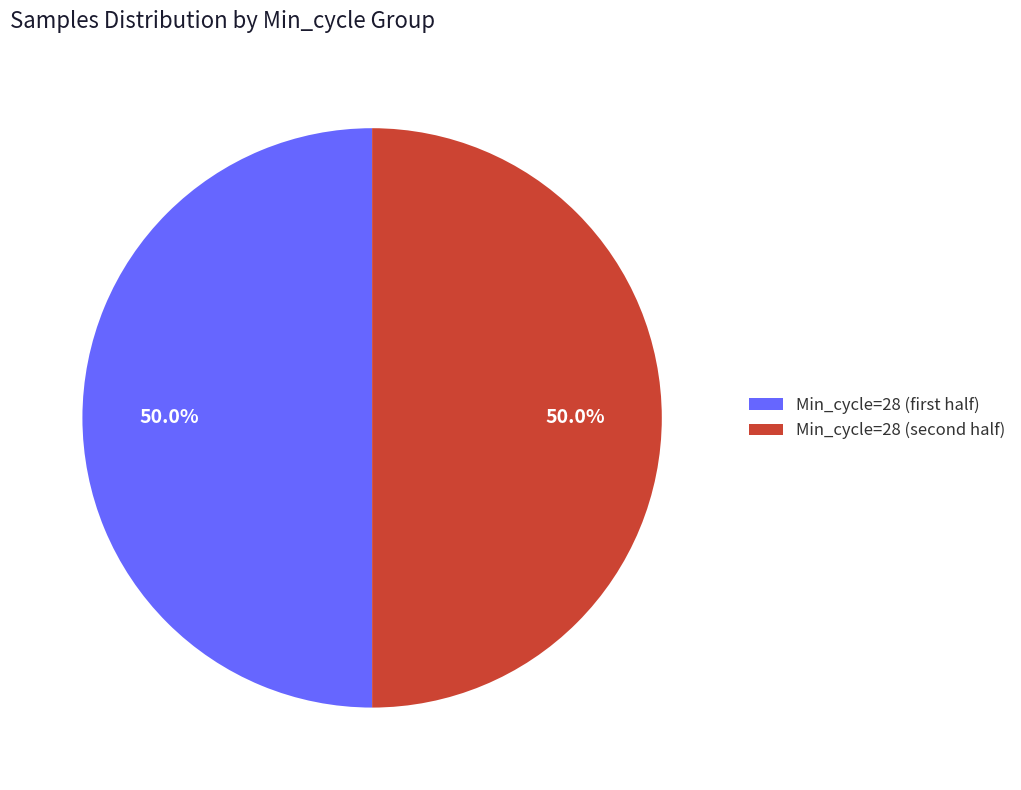

Does any single category account for the majority?

Yes